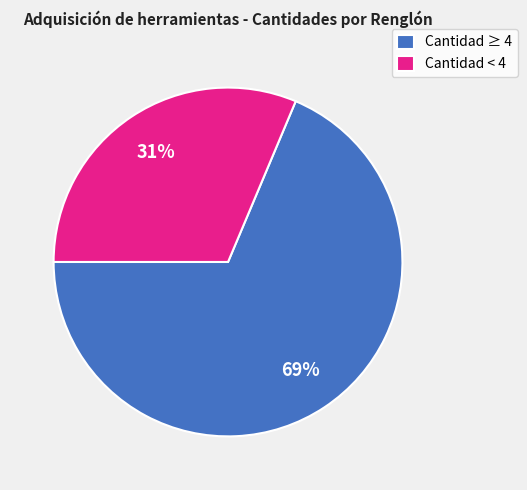

Count the number of slices in the pie.

2